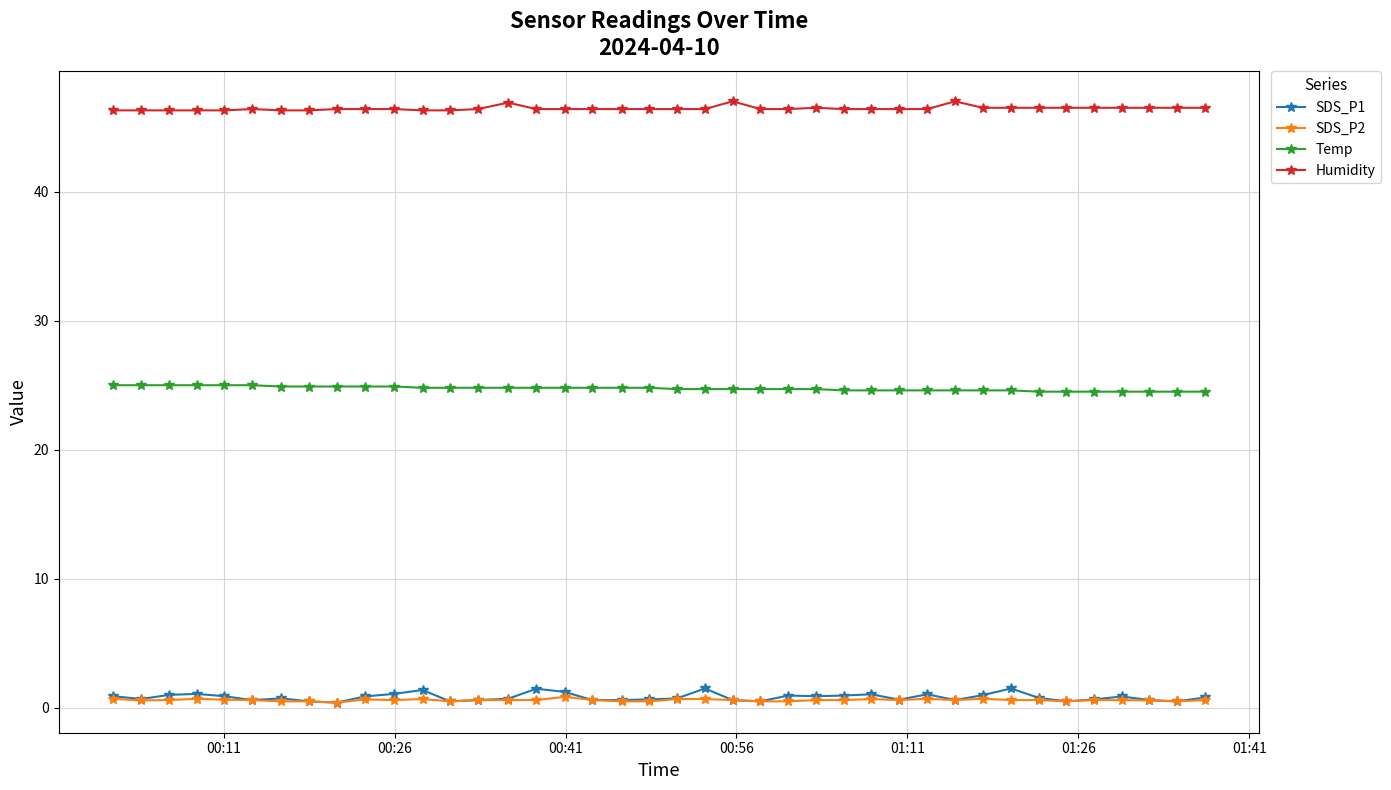

True or false: SDS_P1 has more than 0 points higher than both neighbors.

True